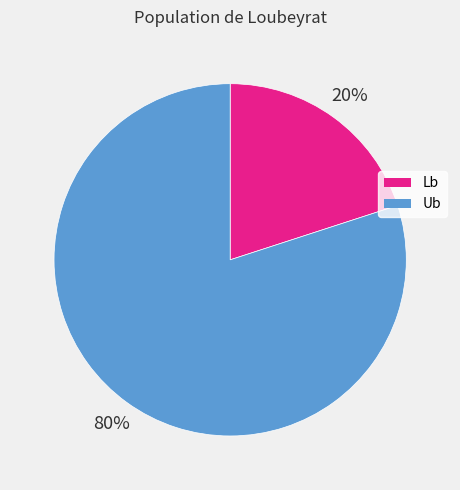

To the nearest percent, what portion does Lb represent?

20%